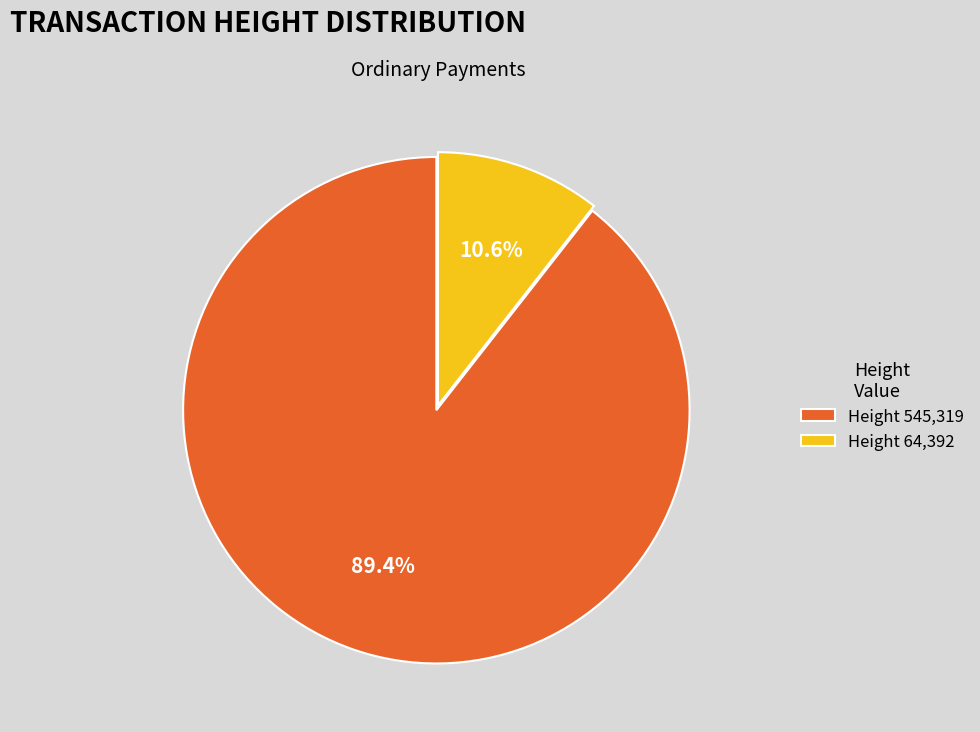

What is the smallest slice in the pie chart?

Height 64,392